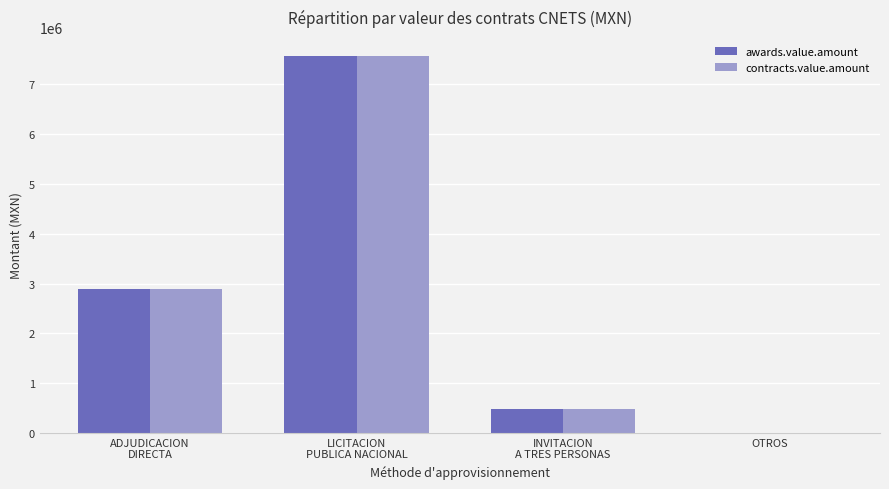

What is the maximum value for awards.value.amount?

7572758.3